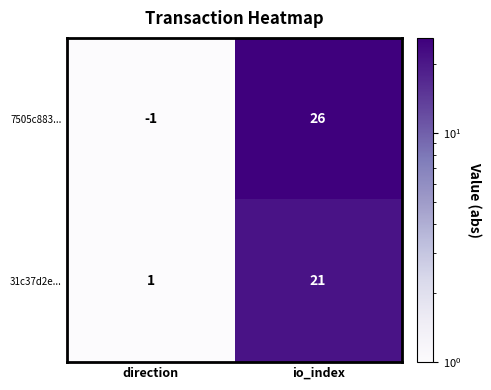

At which label is 7505c883... closest to 12?

direction